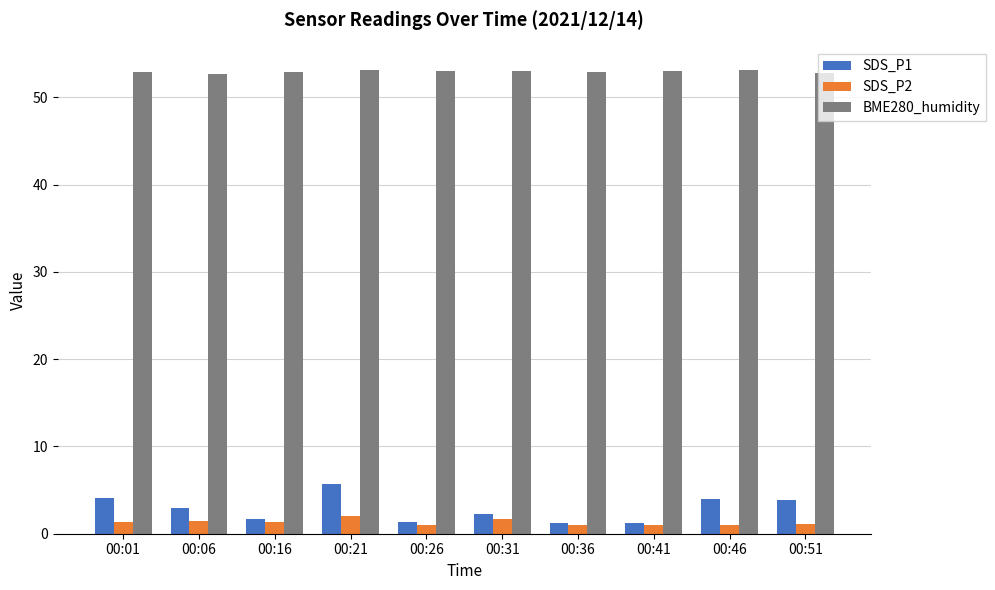

What is the difference between the highest and lowest values at 00:41?

52.0